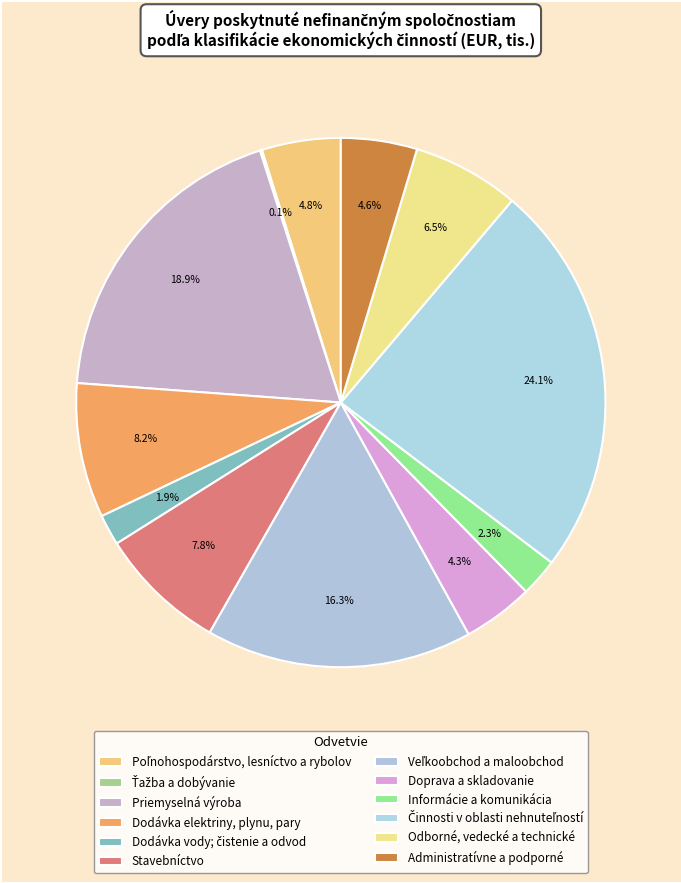

What portion of the pie excludes Informácie a komunikácia?

97.7%